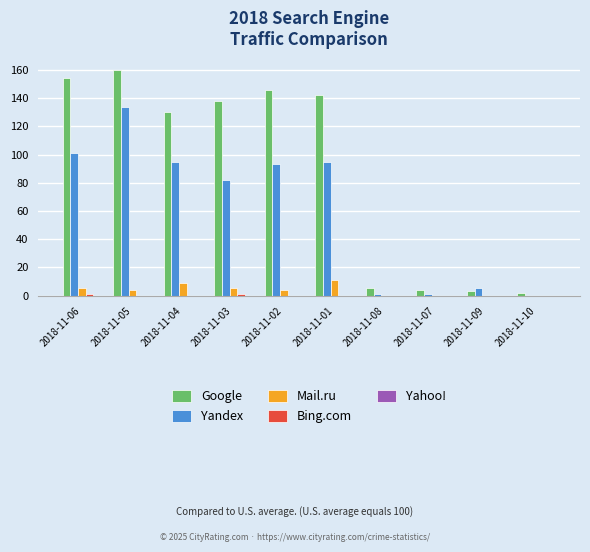

What is the difference between the Mail.ru values at 2018-11-05 and 2018-11-06?

1